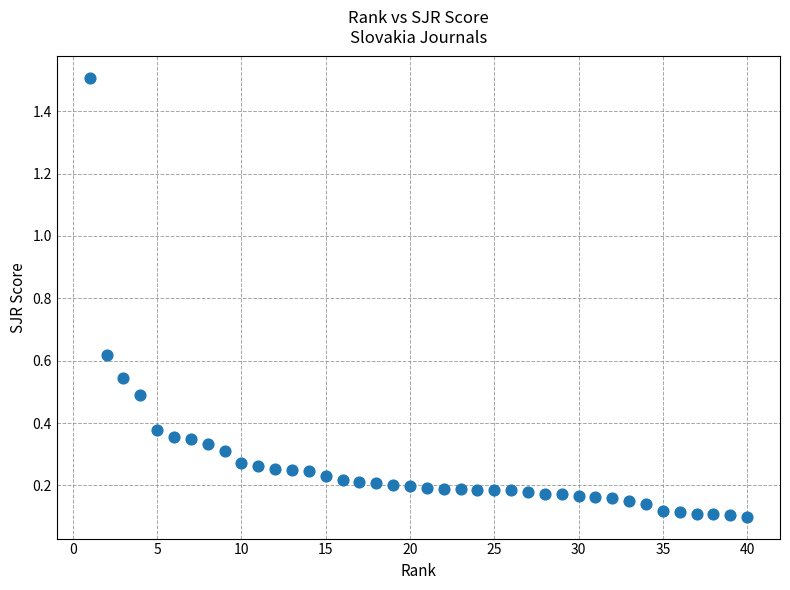

What is the range of X values (max minus min)?

39.0